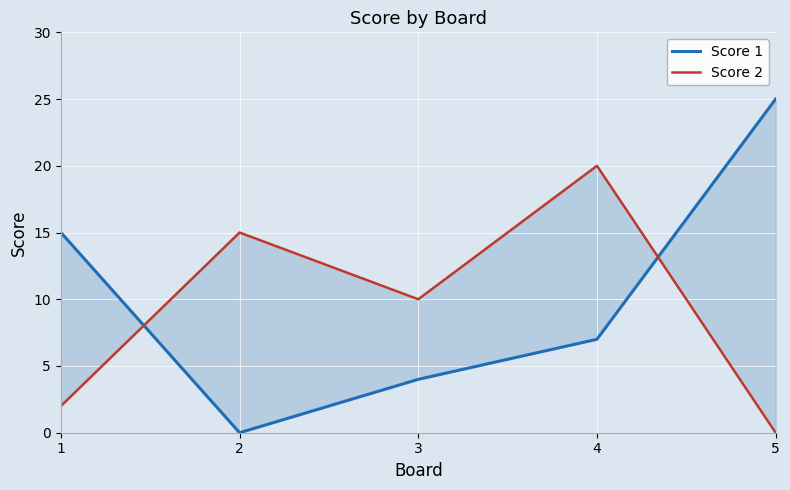

Rank the series at 2 from lowest to highest value.

Score 1, Score 2